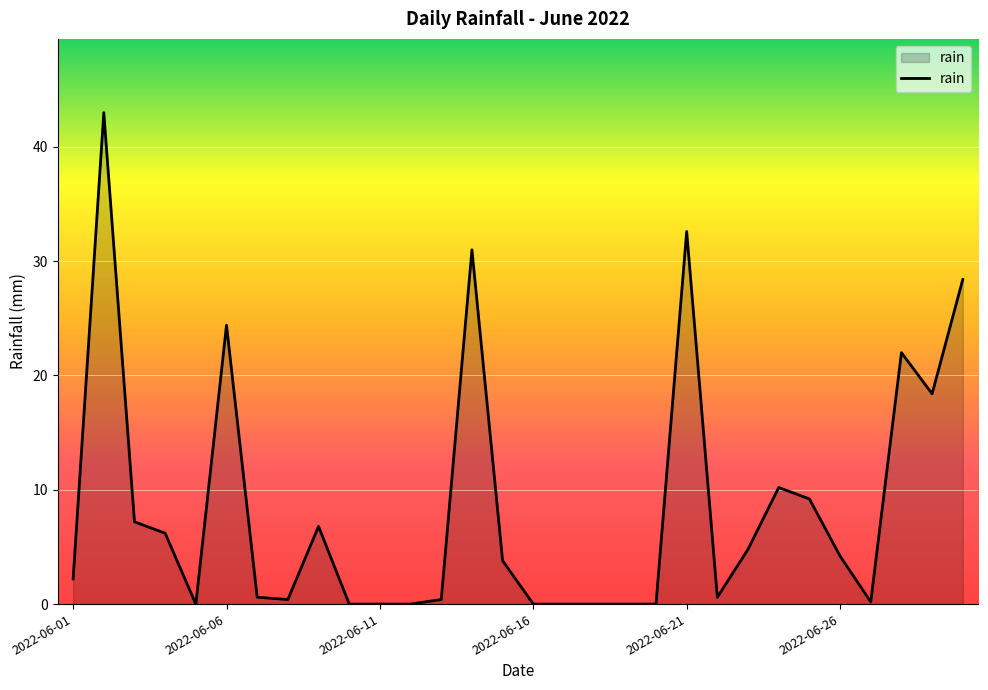

What is the greatest value displayed?

43.0